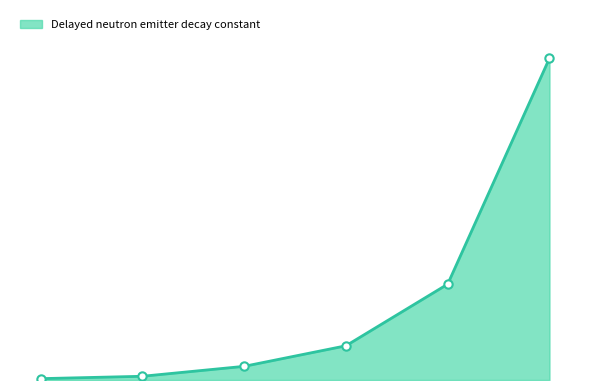

What is the difference between the maximum and minimum values?

2.8